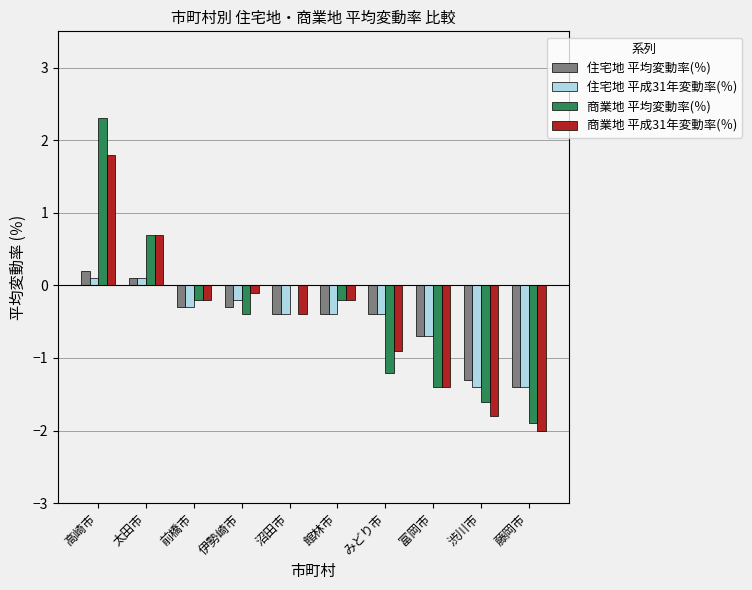

What is the sum of all 商業地 平均変動率(％) values?

-3.9